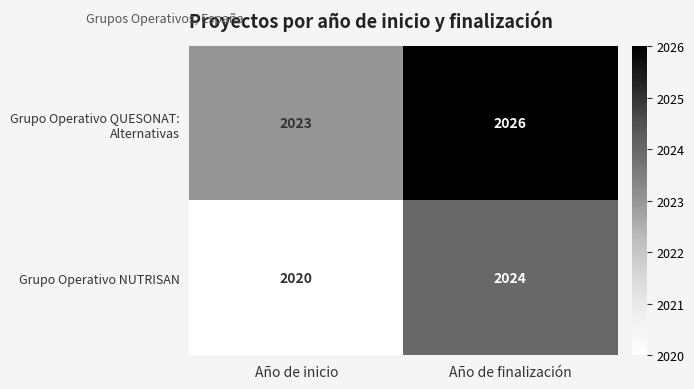

How many categories are shown in the chart?

2